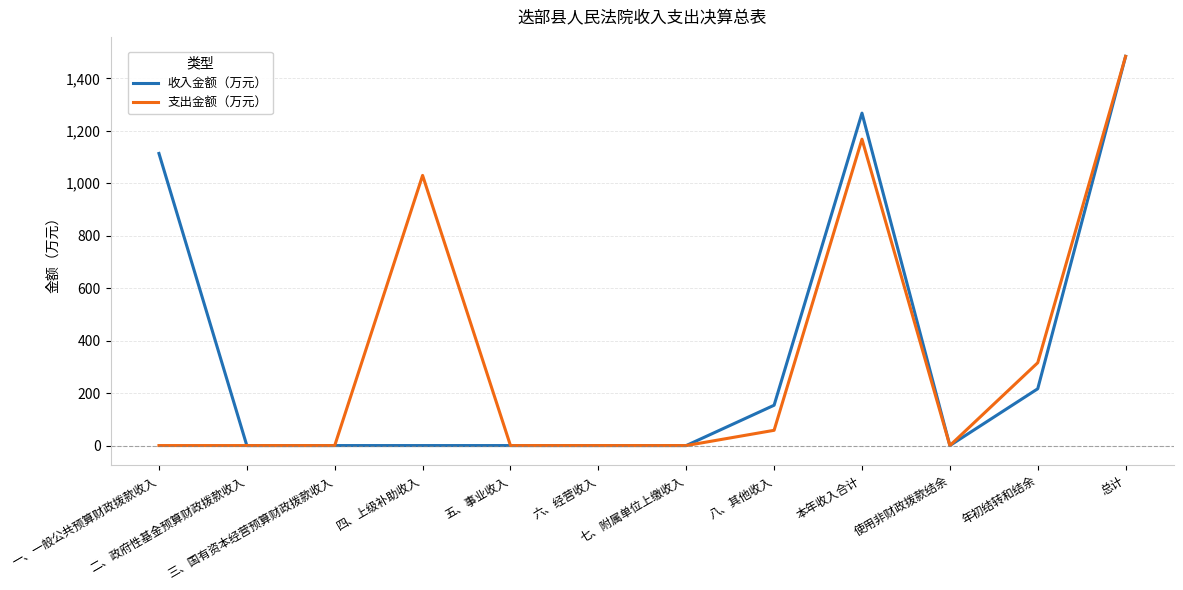

True or false: 支出金额（万元） has more than 0 interior local peaks.

True